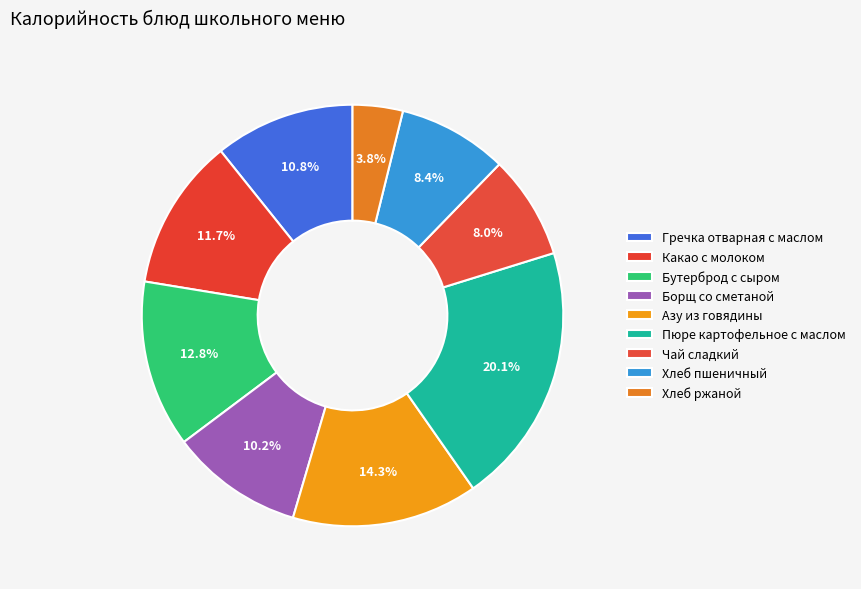

Which category has the smallest portion of the pie?

Хлеб ржаной